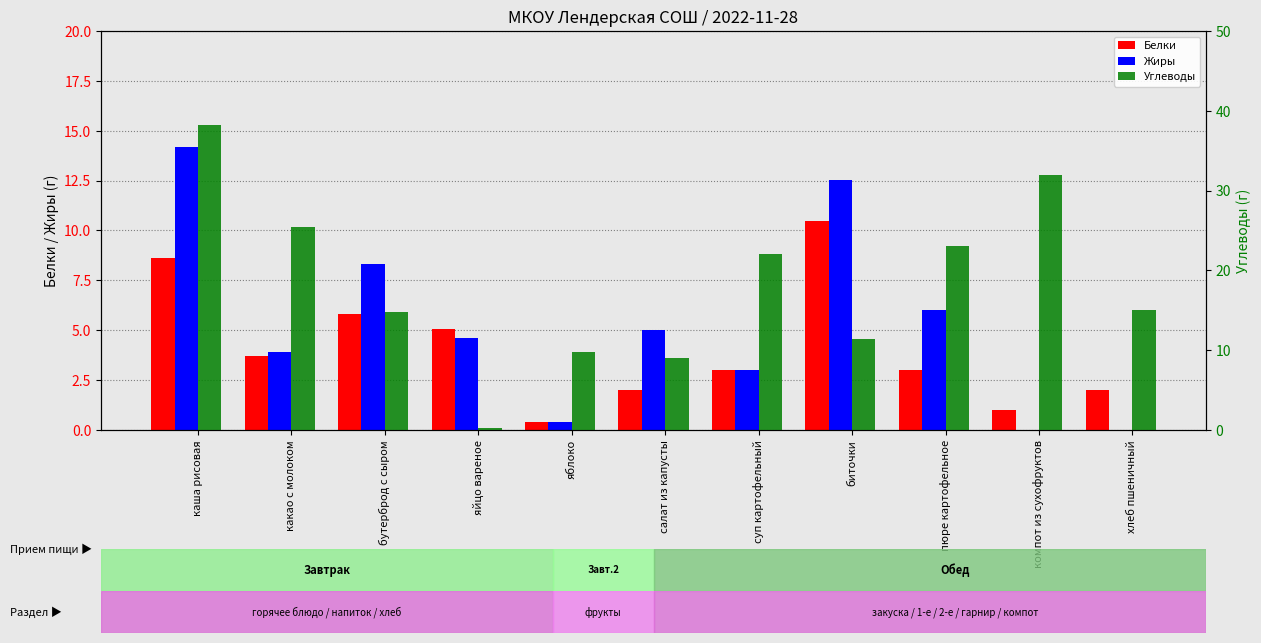

What position from the left is пюре картофельное?

9